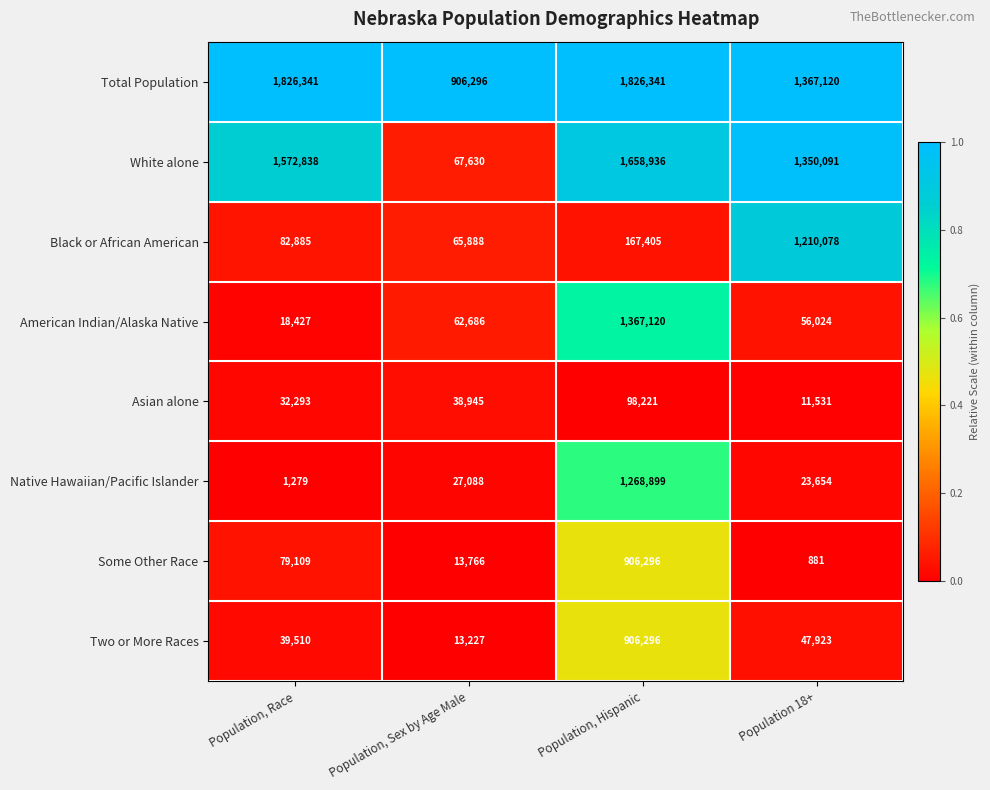

What is the sum of all Two or More Races values?

1006956